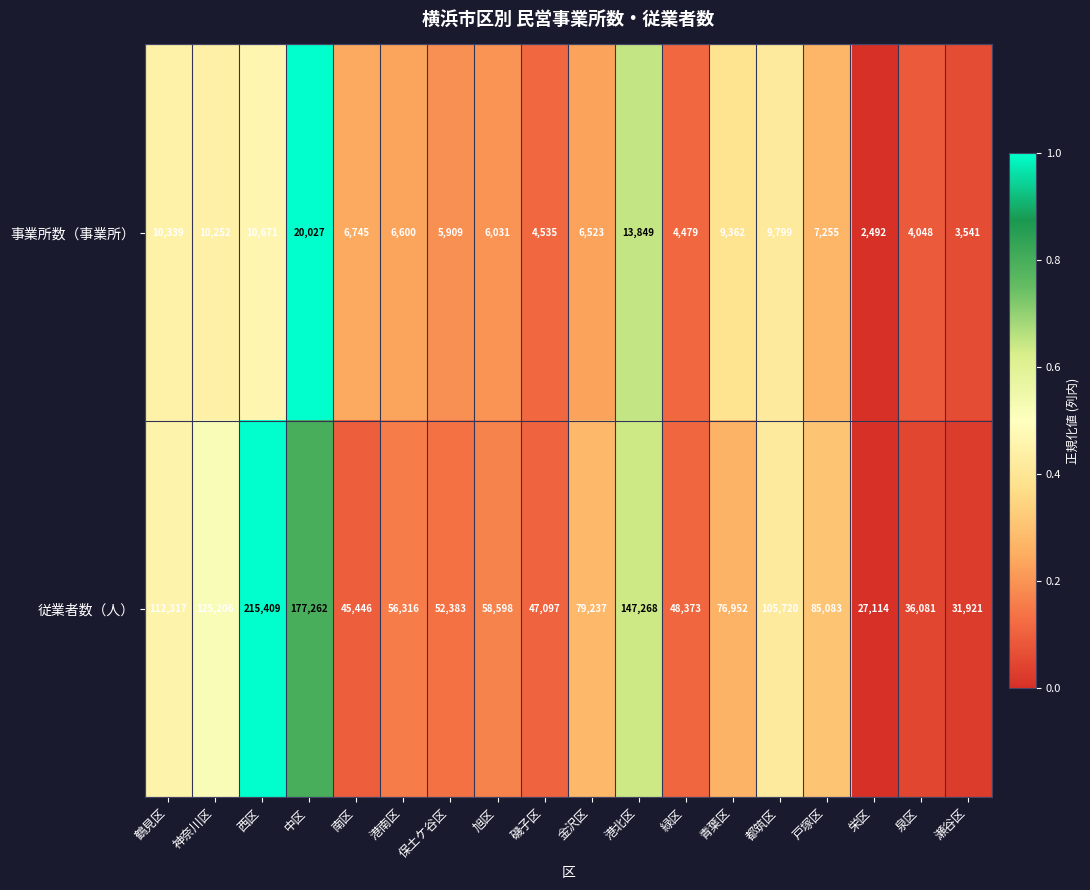

Which series has the widest spread of values?

従業者数（人）